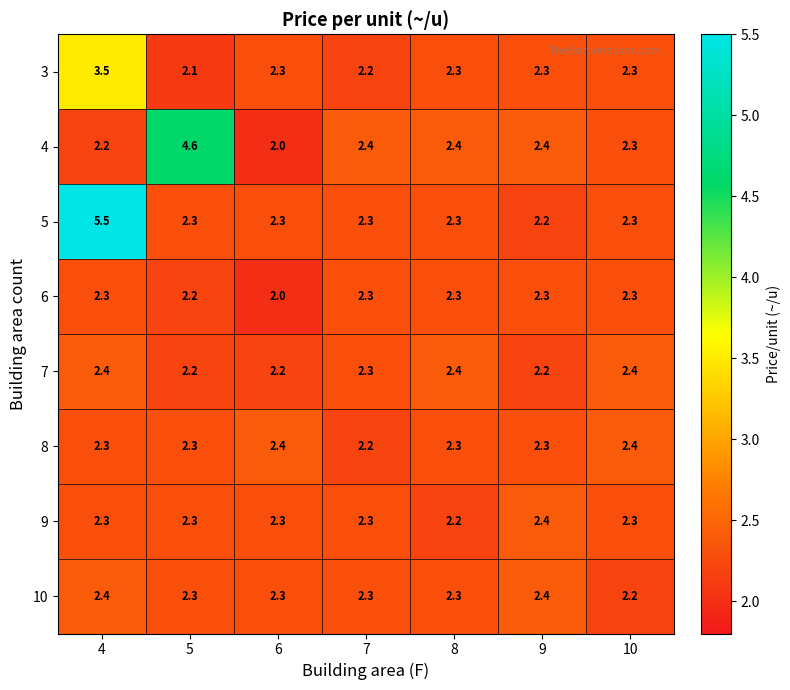

What is the difference between the highest and lowest values at 5?

2.5